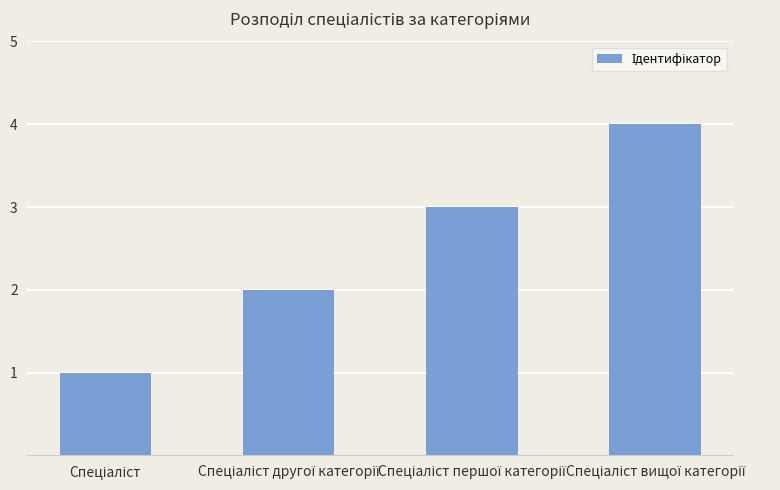

What is the difference between the maximum and minimum values?

3